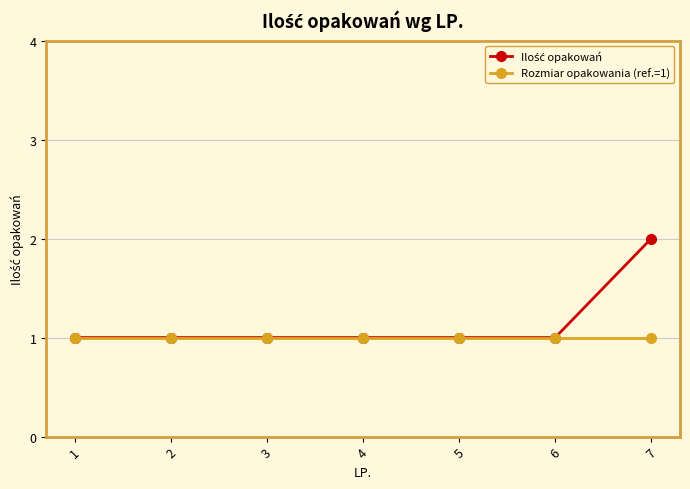

What is the highest value of the Rozmiar opakowania (ref.=1) series?

1